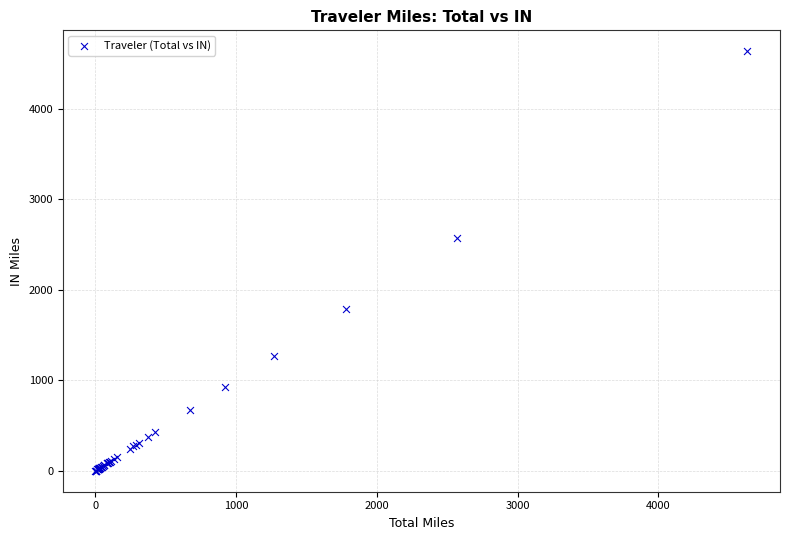

What Y value in the scatter plot is closest to 2316?

2570.9